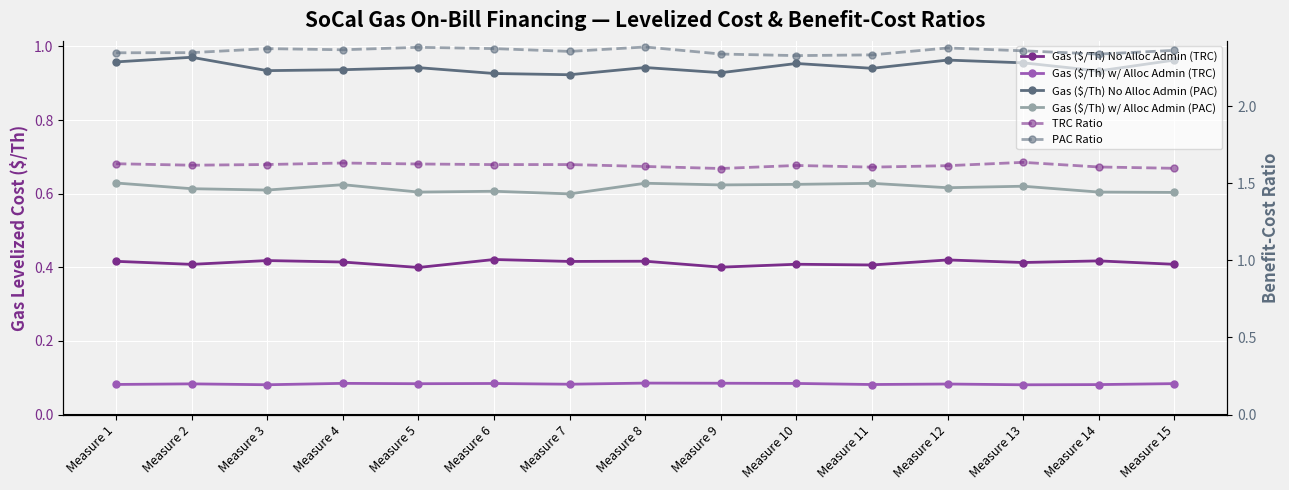

The TRC Ratio series shows 1.6 at Measure 9. True or false?

True